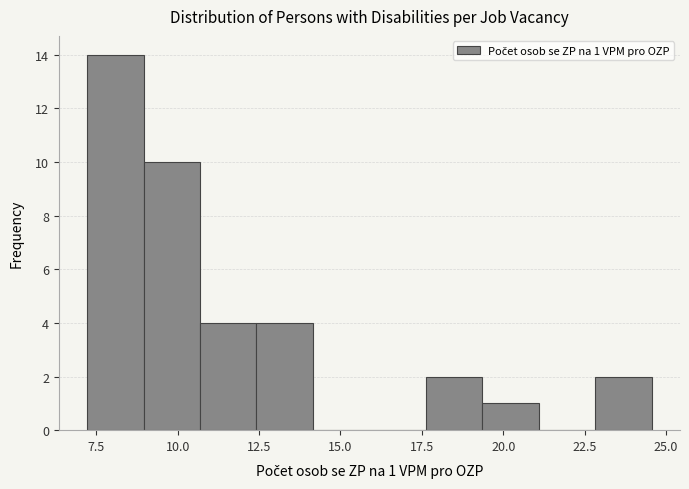

Read against the x-axis, roughly where is the centre of the tallest bar?

8.0